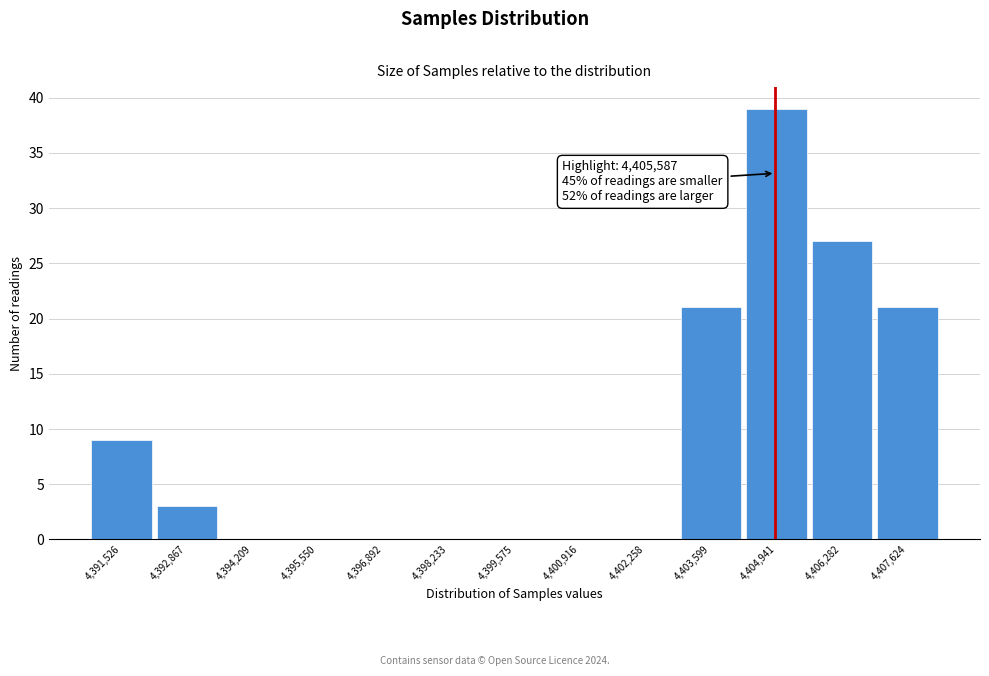

Reading right to left, list all the values displayed in this chart.

4,407,624=21	4,406,282=27	4,404,941=39	4,403,599=21	4,402,258=0	4,400,916=0	4,399,575=0	4,398,233=0	4,396,892=0	4,395,550=0	4,394,209=0	4,392,867=3	4,391,526=9